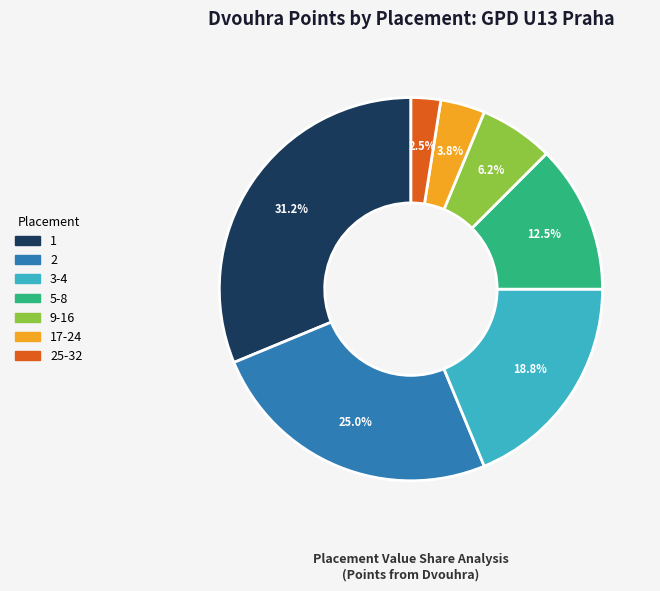

To the nearest percent, what is the average slice percentage?

14%